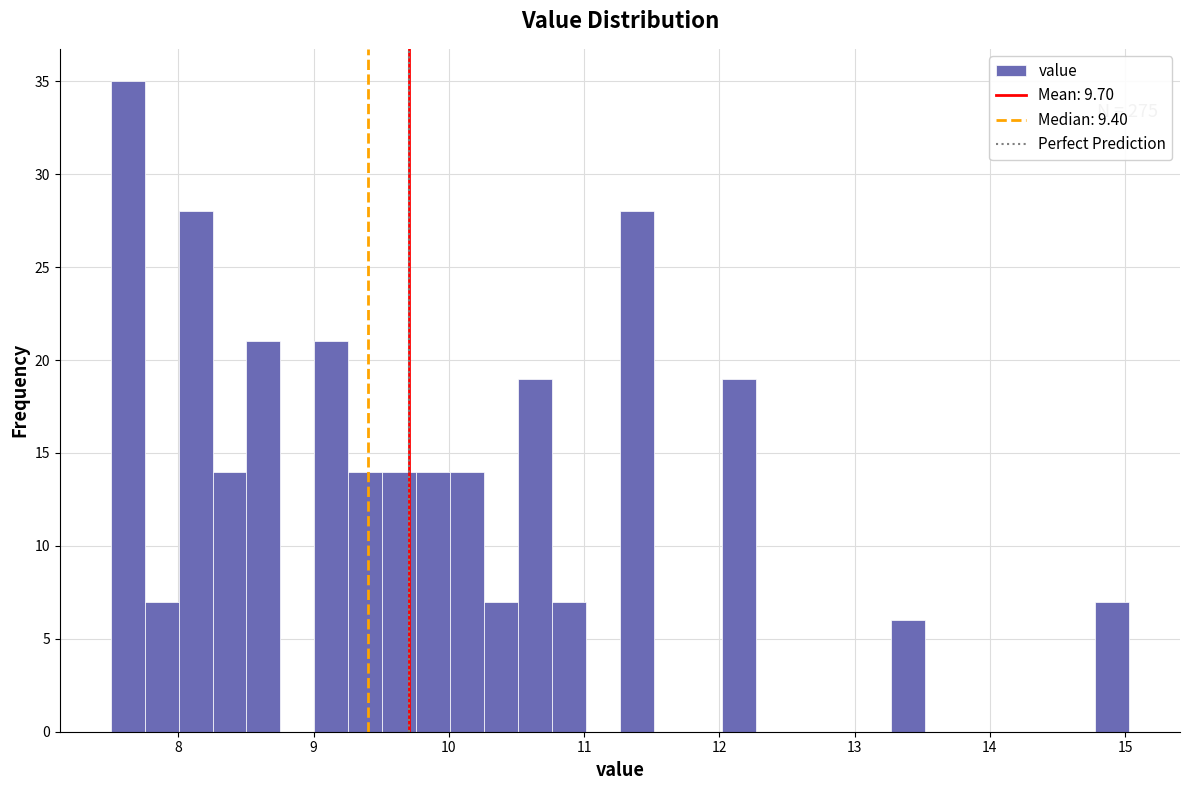

Read against the x-axis, roughly where is the centre of the tallest bar?

7.6